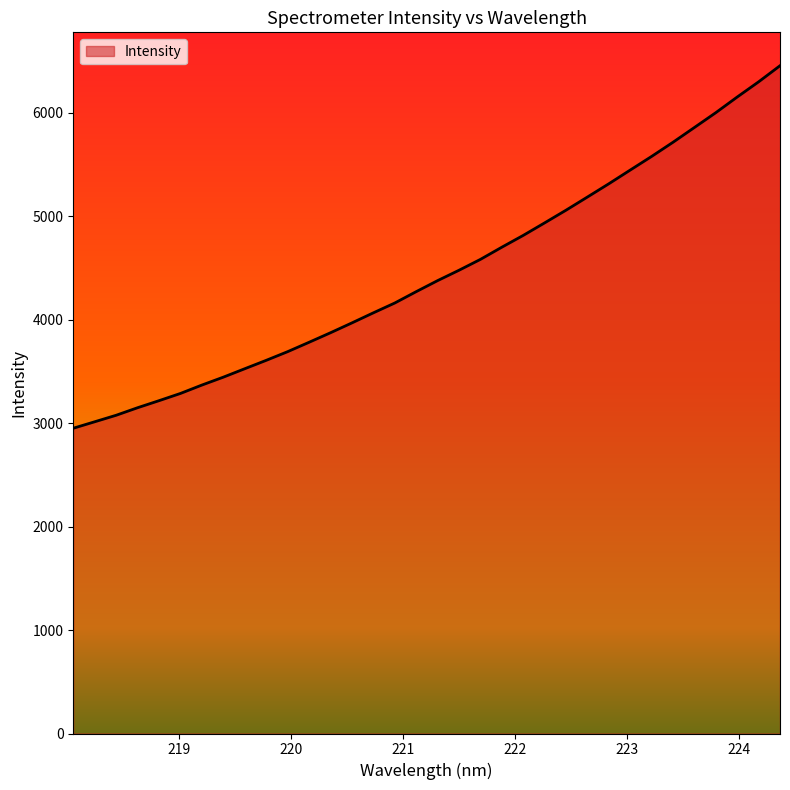

What is the average value?

4453.7